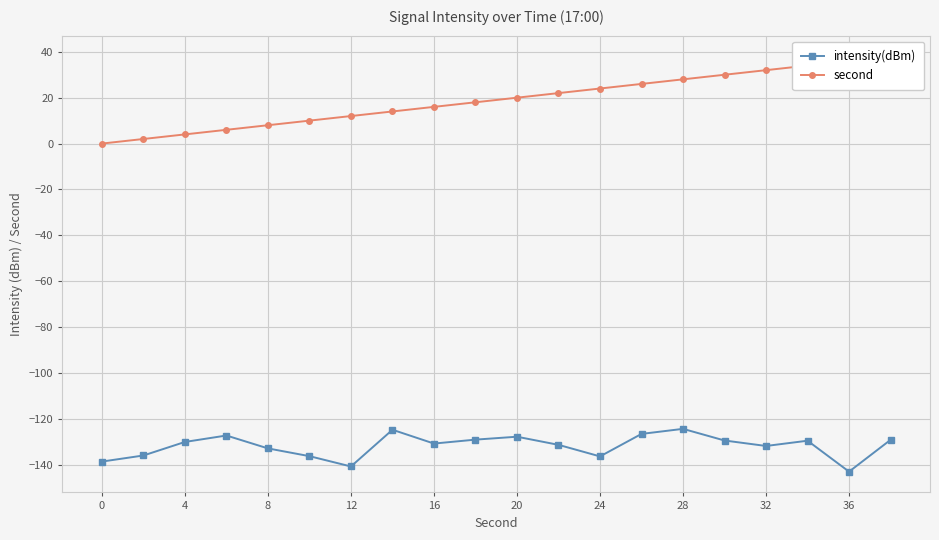

How many interior local peaks does the intensity(dBm) series have?

5